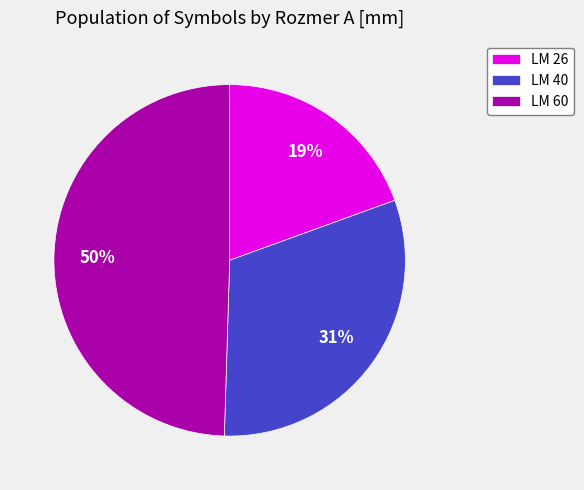

Approximately how many times larger is the value at LM 60 compared to LM 40?

1.6